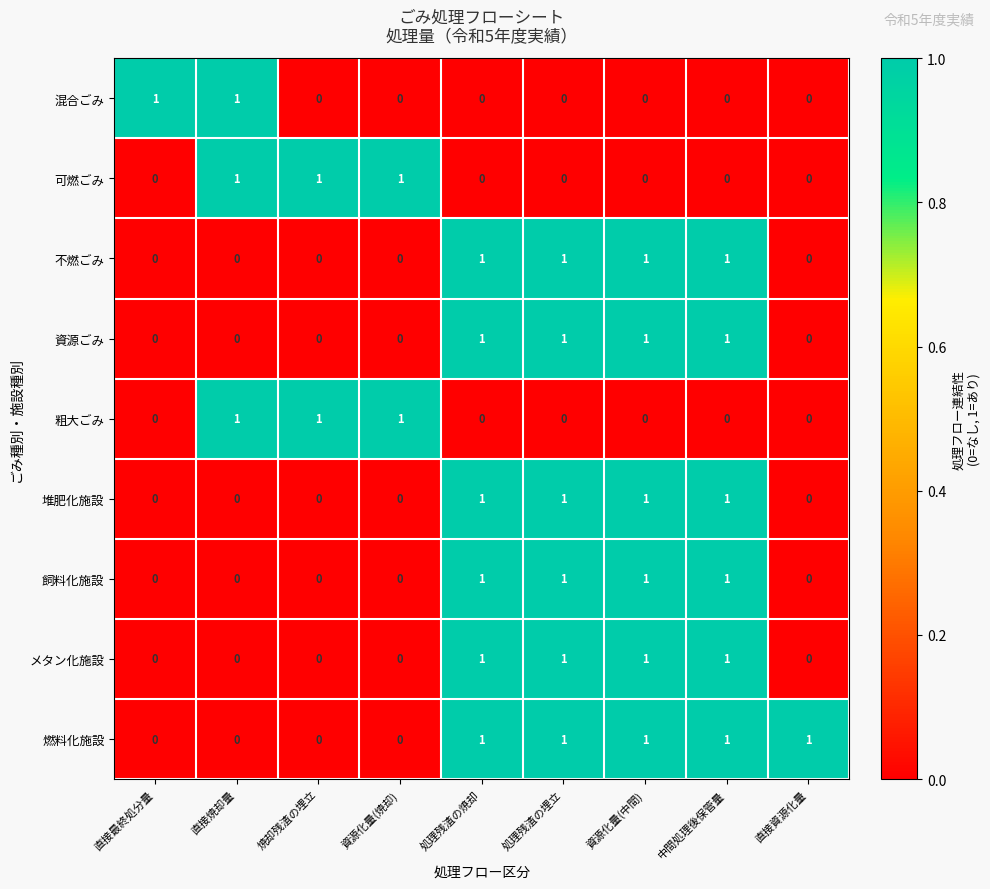

The value of 粗大ごみ at 直接焼却量 is 1. True or false?

True